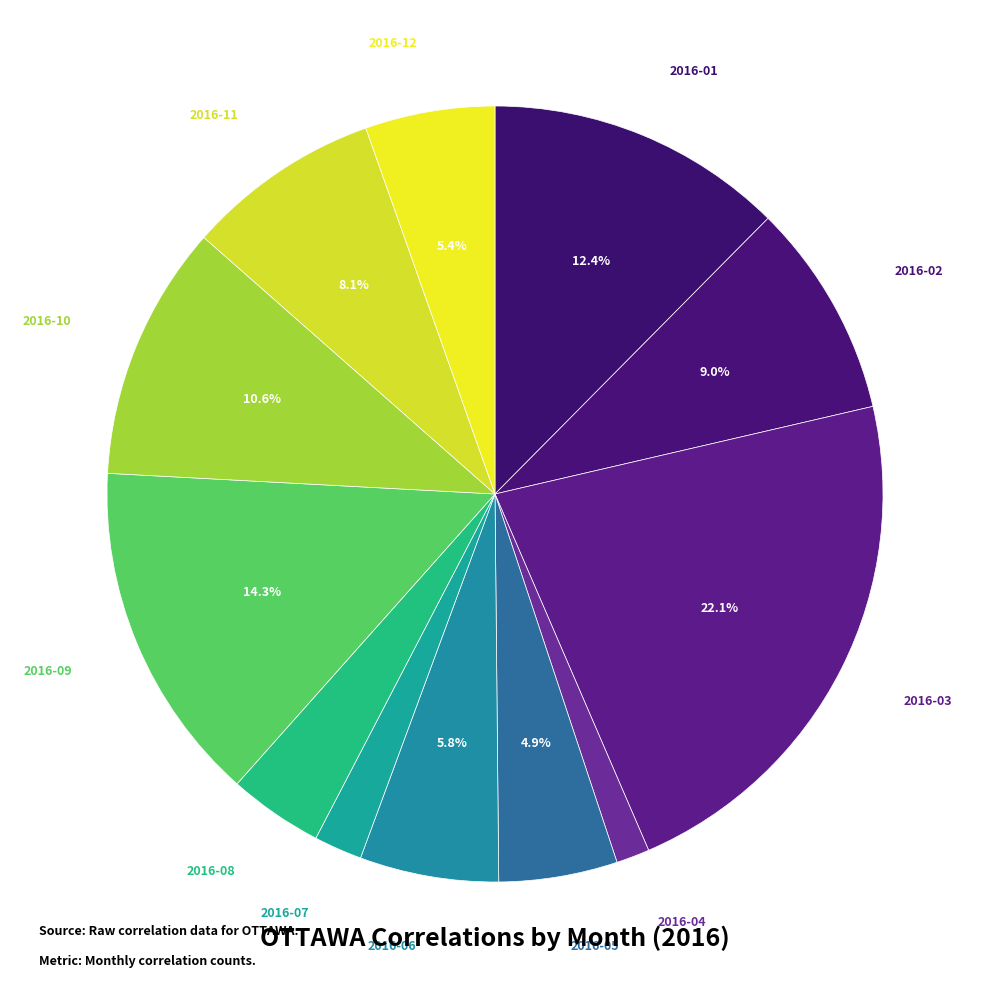

To the nearest percent, what is the average slice percentage?

8%